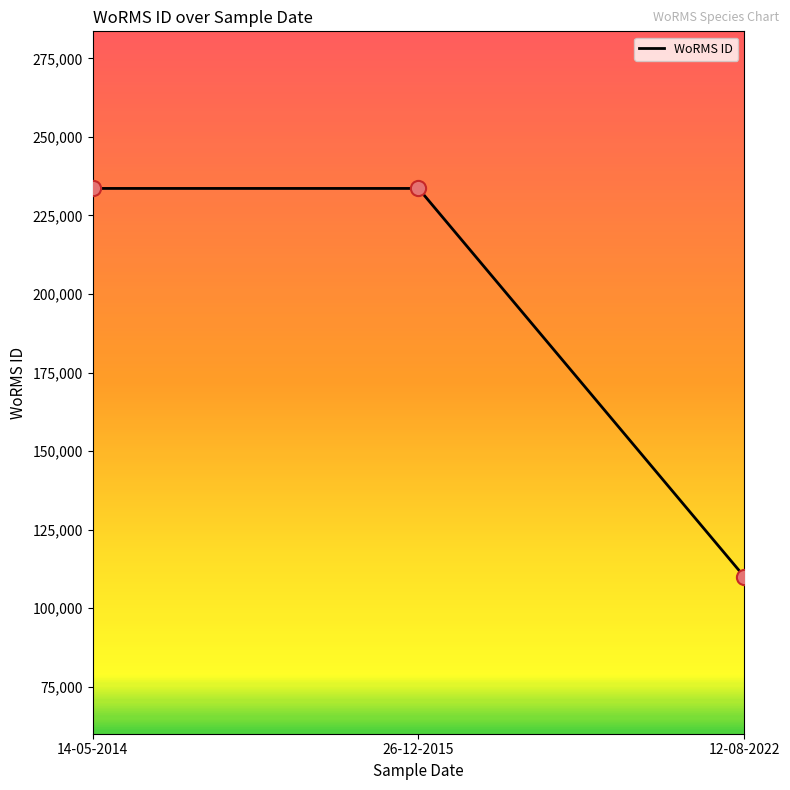

Which has a higher value, 26-12-2015 or 12-08-2022?

26-12-2015